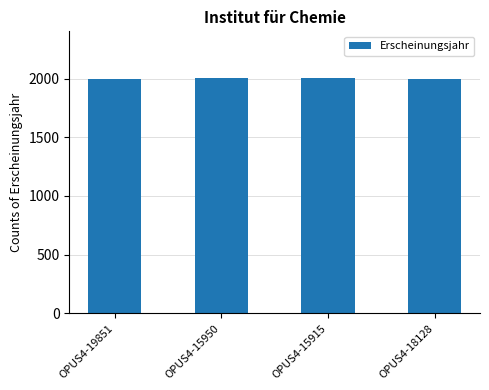

What is the value of the 4th bar from the left?

2001